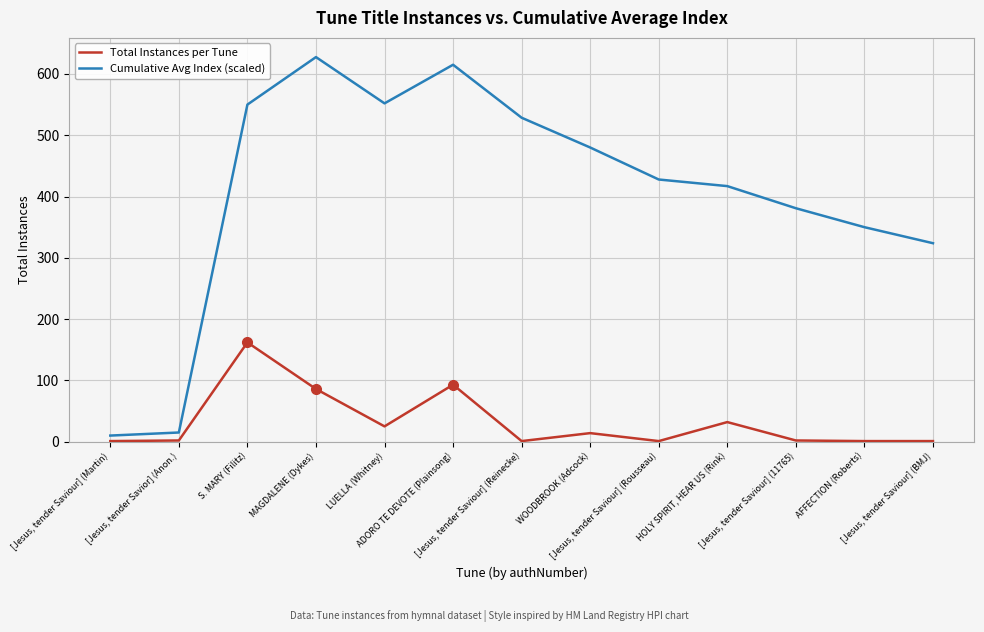

Which series has the largest total across all categories?

Cumulative Avg Index (scaled)